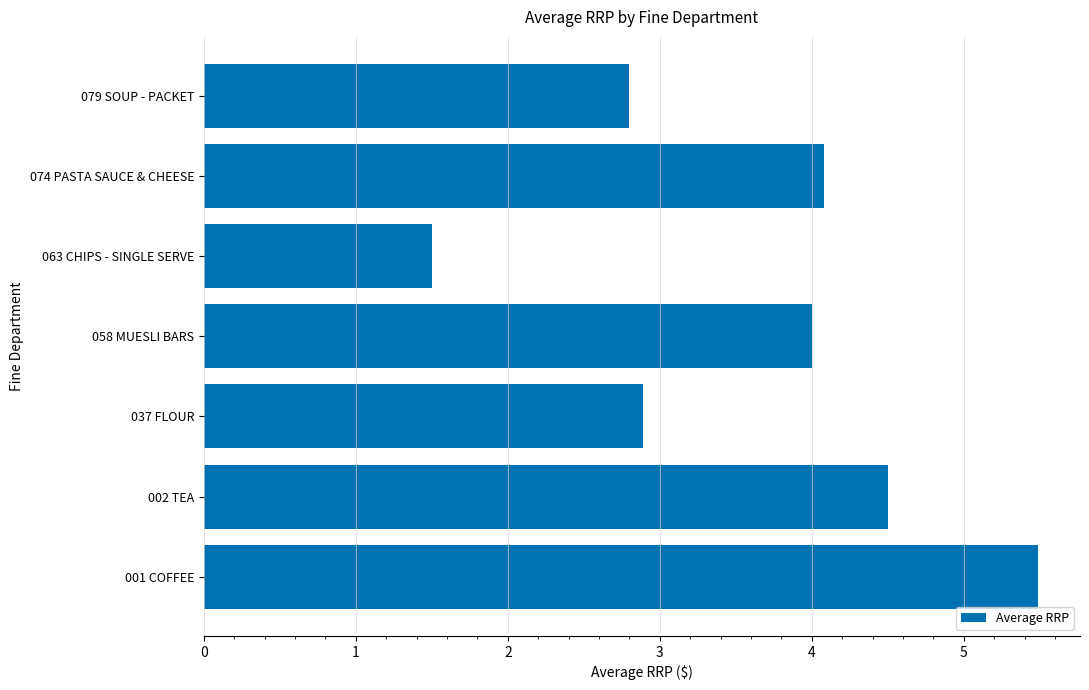

Are the bars horizontal?

Yes